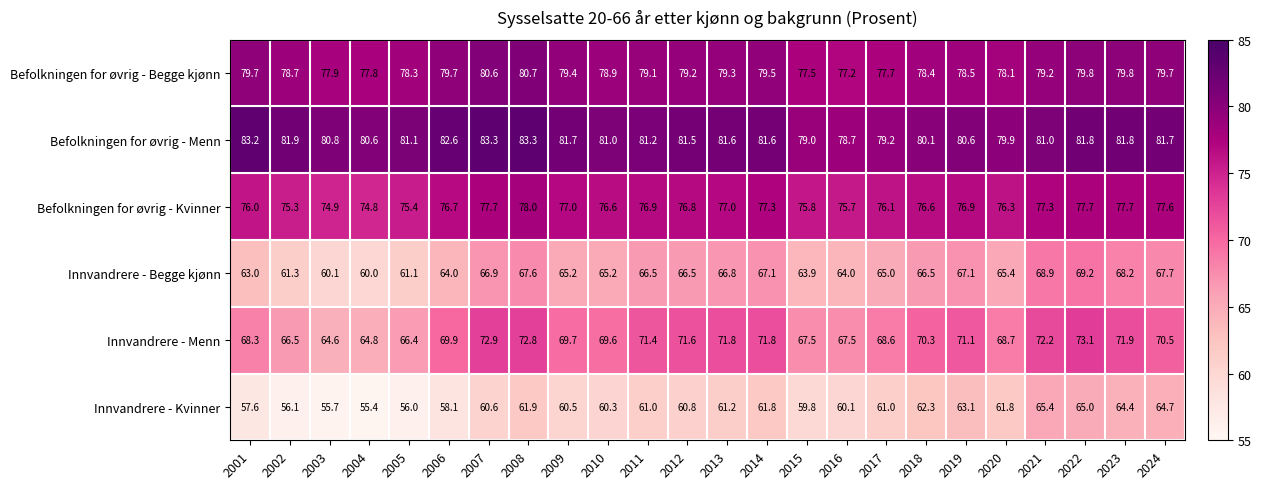

What is the difference between the maximum and minimum values in the Befolkningen for øvrig - Menn series?

4.6